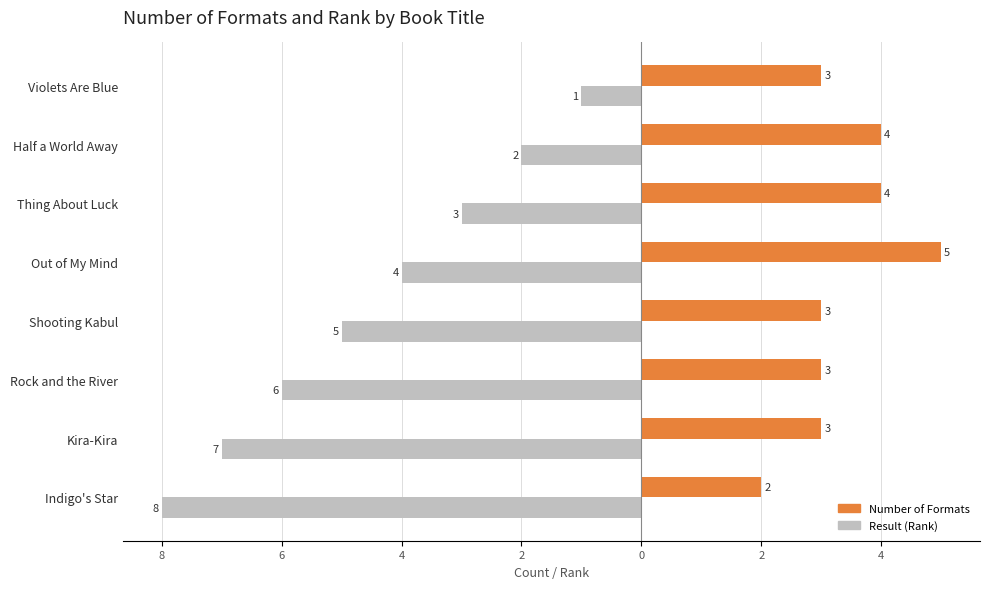

At how many categories does at least one series exceed -3?

8